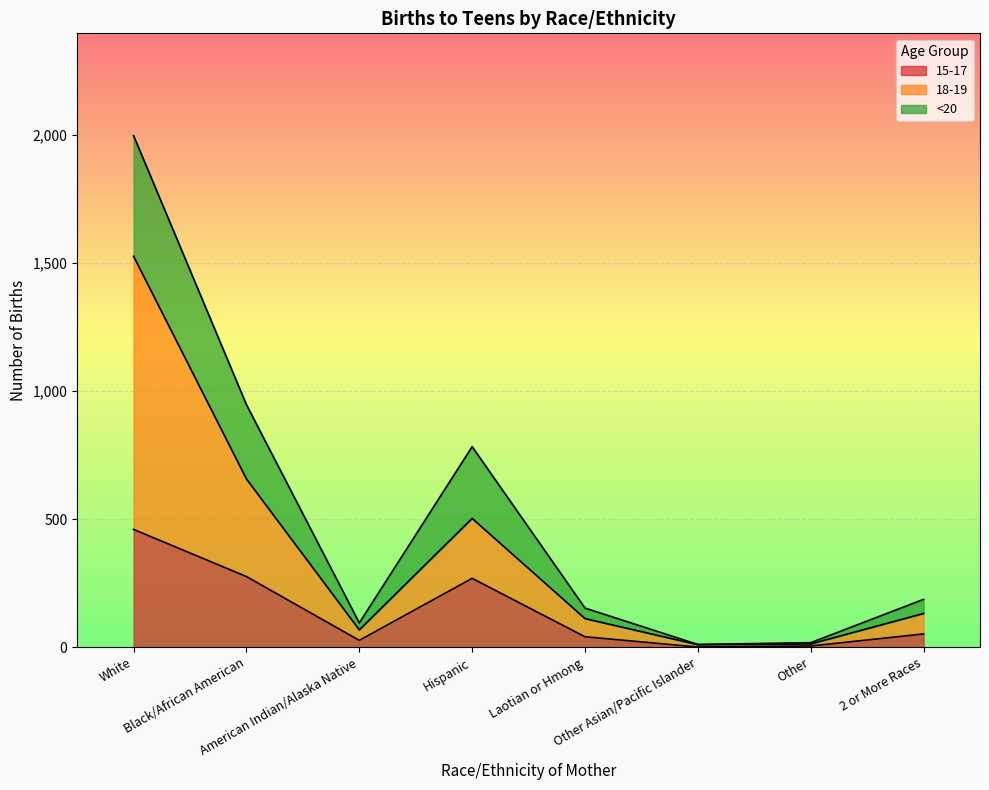

What is the difference between the maximum and minimum values in the 18-19 series?

1516